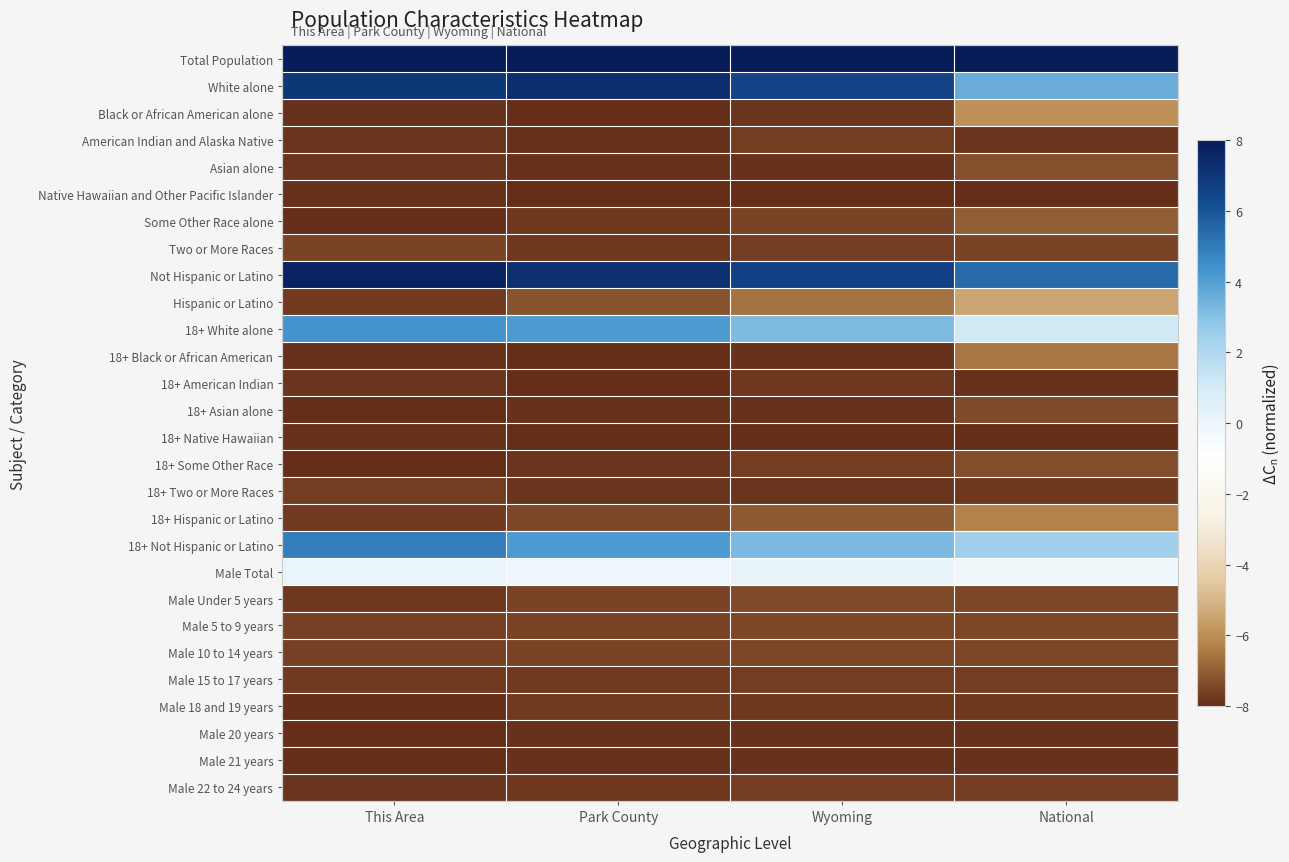

Rank the series at National from lowest to highest value.

18+ Native Hawaiian, Native Hawaiian and Other Pacific Islander, 18+ American Indian, Male 21 years, Male 20 years, American Indian and Alaska Native, Male 18 and 19 years, 18+ Two or More Races, Male 22 to 24 years, Male 15 to 17 years, Two or More Races, Male Under 5 years, Male 5 to 9 years, Male 10 to 14 years, 18+ Asian alone, 18+ Some Other Race, Asian alone, Some Other Race alone, 18+ Black or African American, 18+ Hispanic or Latino, Black or African American alone, Hispanic or Latino, Male Total, 18+ White alone, 18+ Not Hispanic or Latino, White alone, Not Hispanic or Latino, Total Population